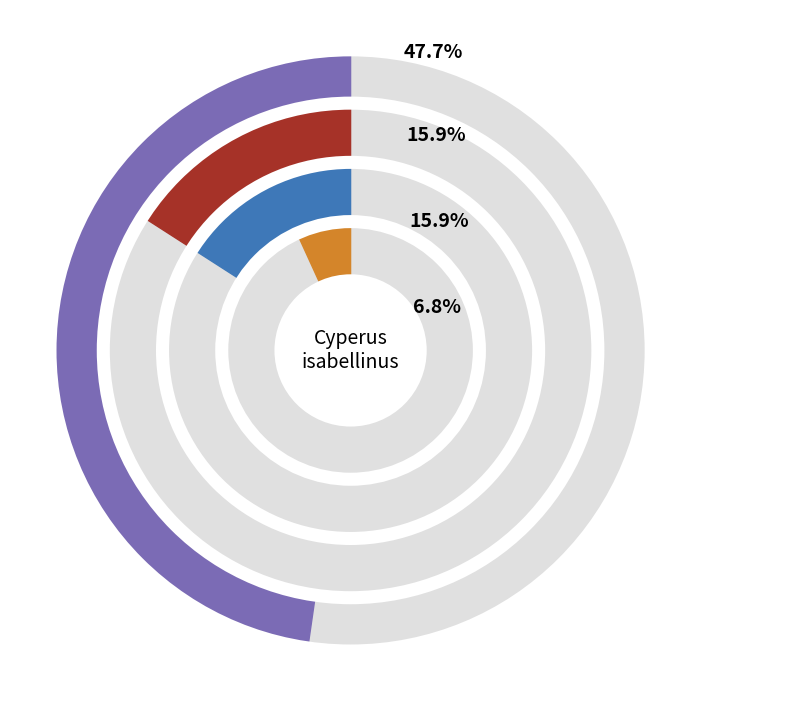

Is cb_00273BG the majority of the pie?

No